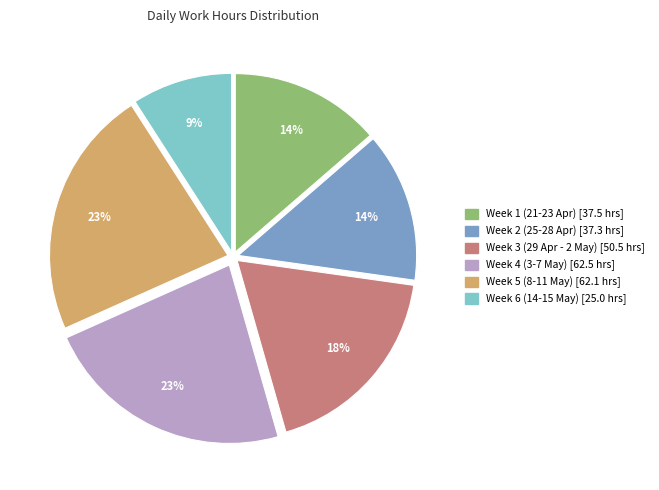

To the nearest percent, what is the average slice percentage?

17%